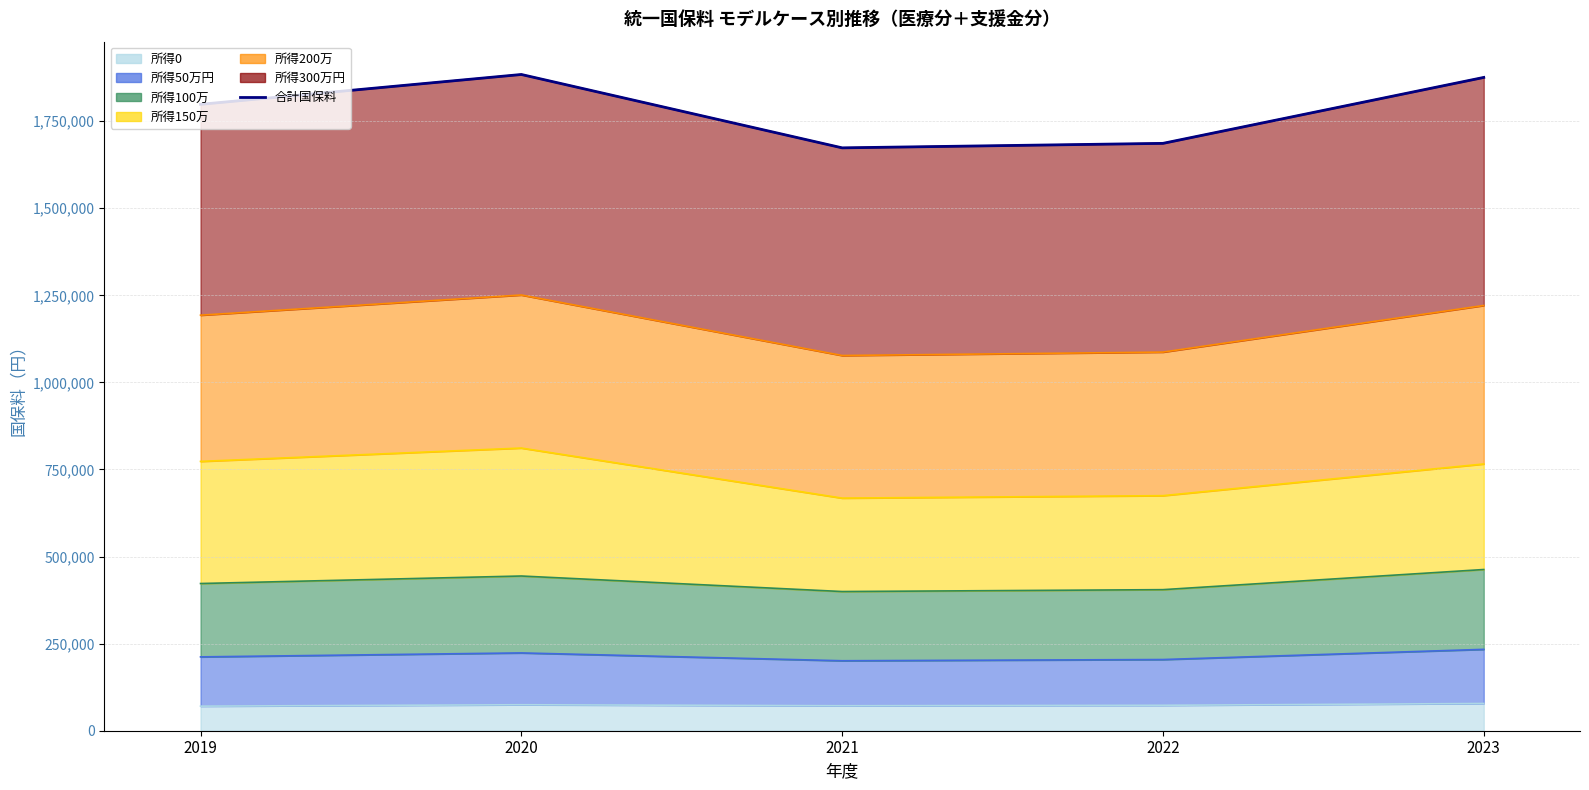

List the labels in order of value, smallest first.

2021, 2022, 2019, 2023, 2020